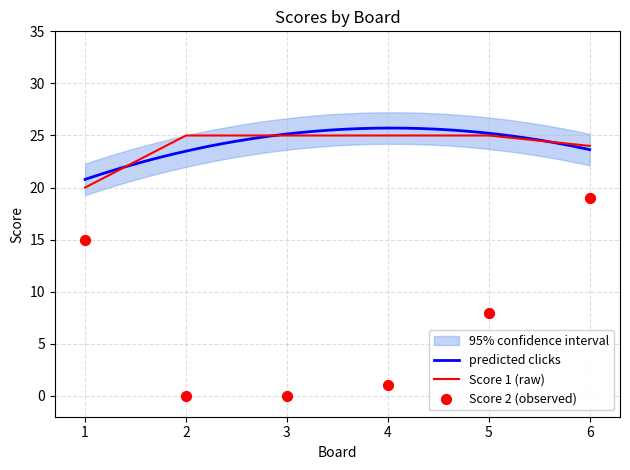

Which series reaches the minimum Y coordinate?

Score 2